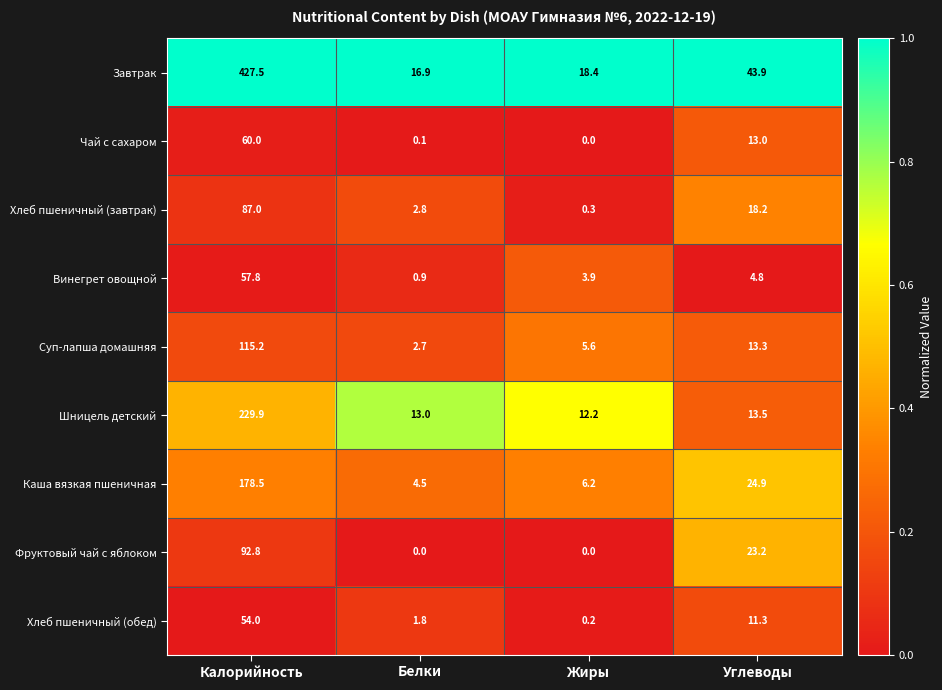

Is it true that Шницель детский equals 19.2 at Жиры?

False